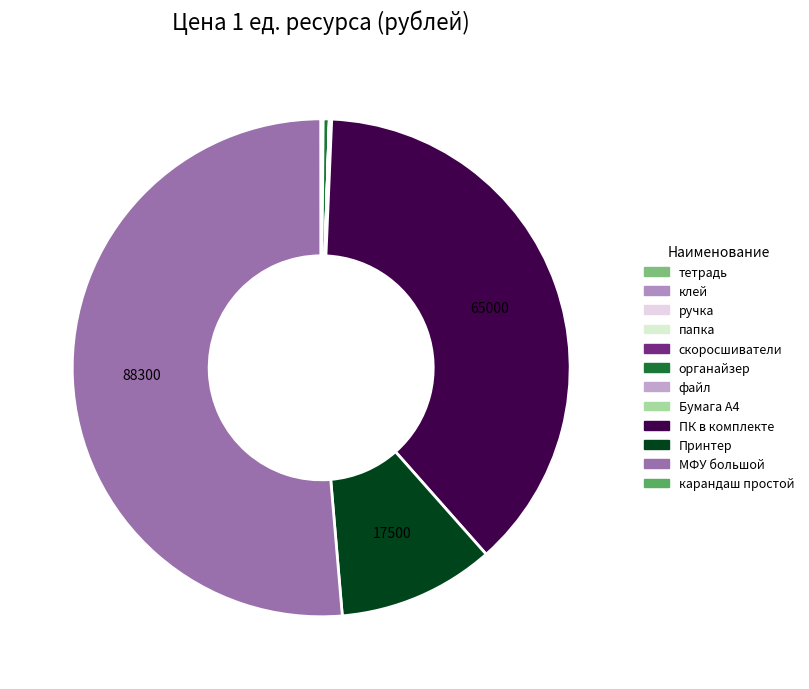

What percentage is NOT represented by Бумага А4?

99.8%